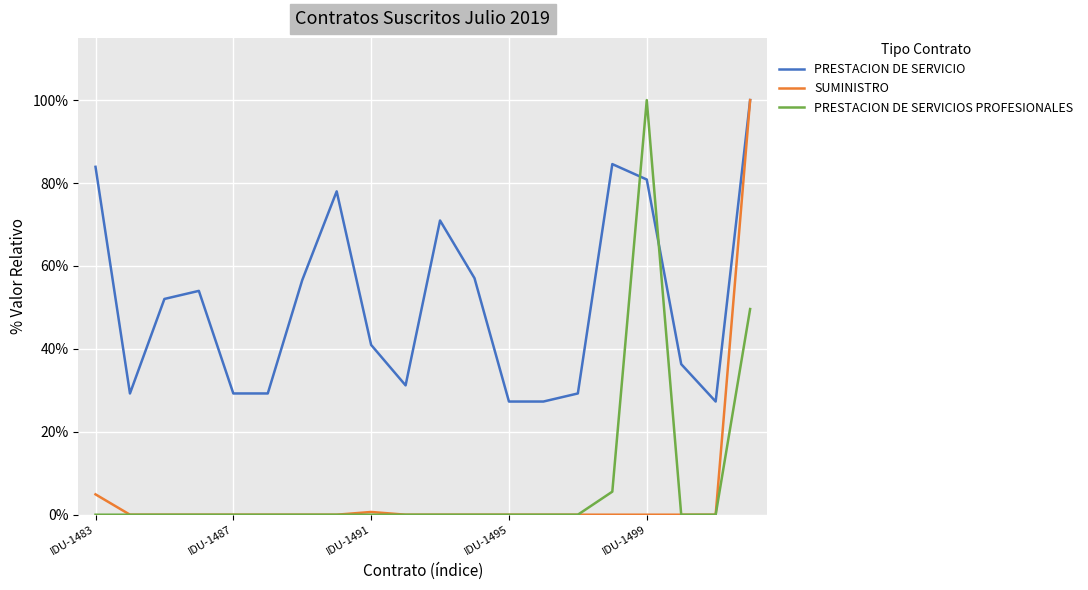

What are all the series names shown in the legend?

PRESTACION DE SERVICIO, SUMINISTRO, PRESTACION DE SERVICIOS PROFESIONALES